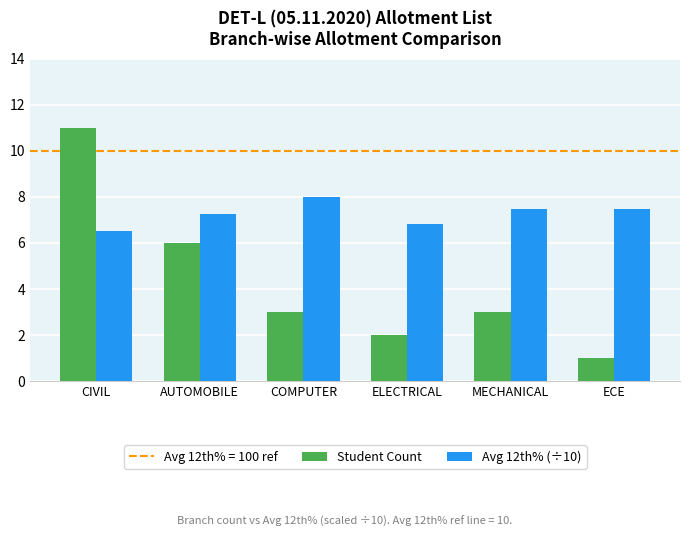

At which category does the chart reach its peak across all series?

CIVIL